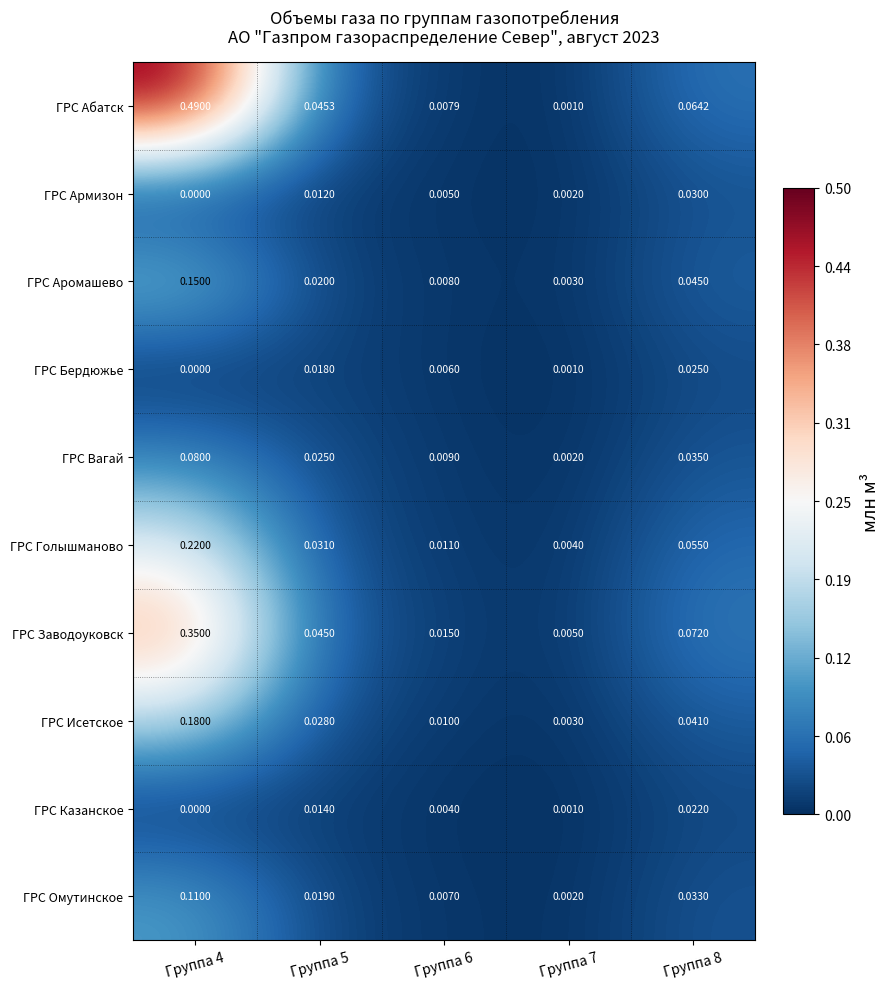

Which series has the widest spread of values?

ГРС Абатск